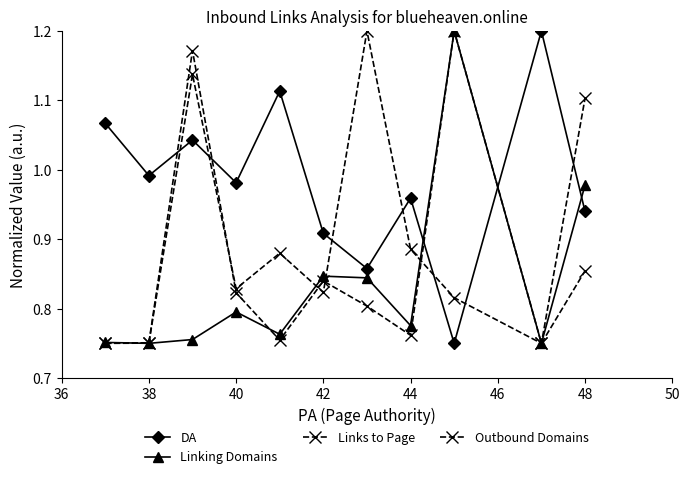

What is the minimum value for Linking Domains?

0.8